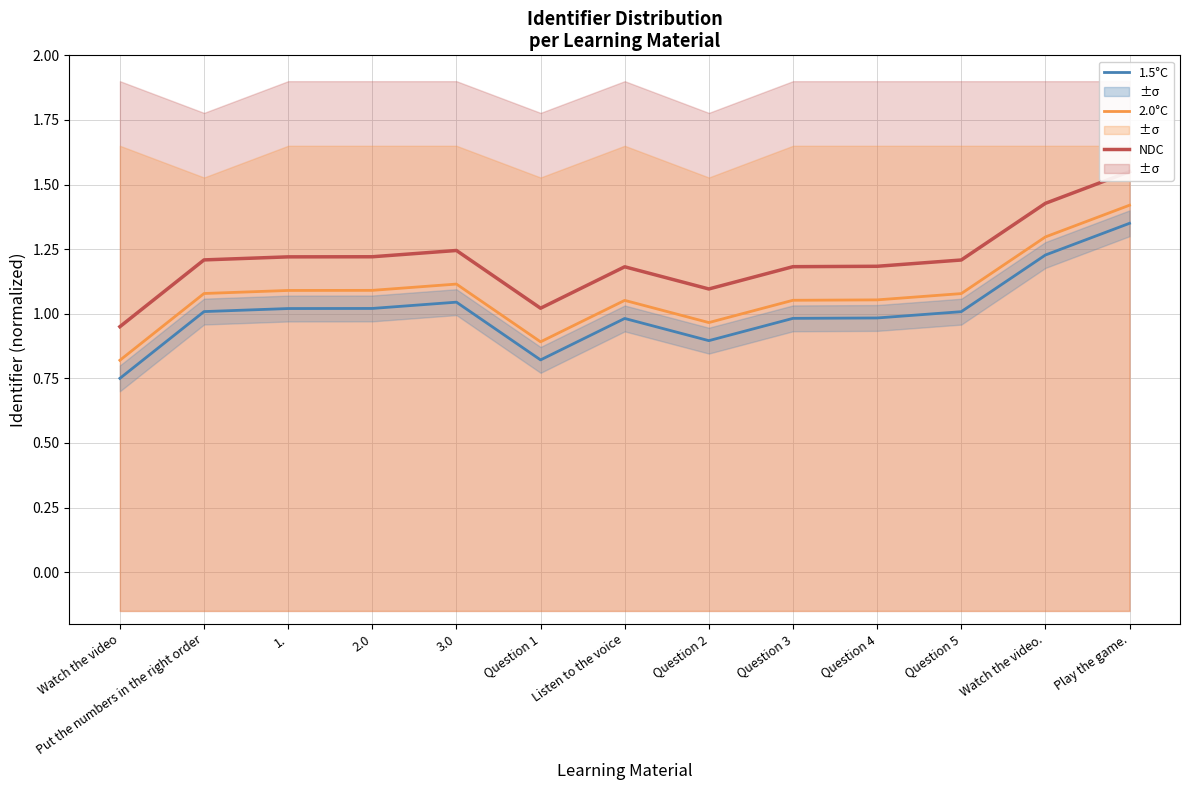

Rank the categories by NDC value from lowest to highest.

Watch the video, Question 1, Question 2, Listen to the voice, Question 3, Question 4, Question 5, Put the numbers in the right order, 1., 2.0, 3.0, Watch the video., Play the game.